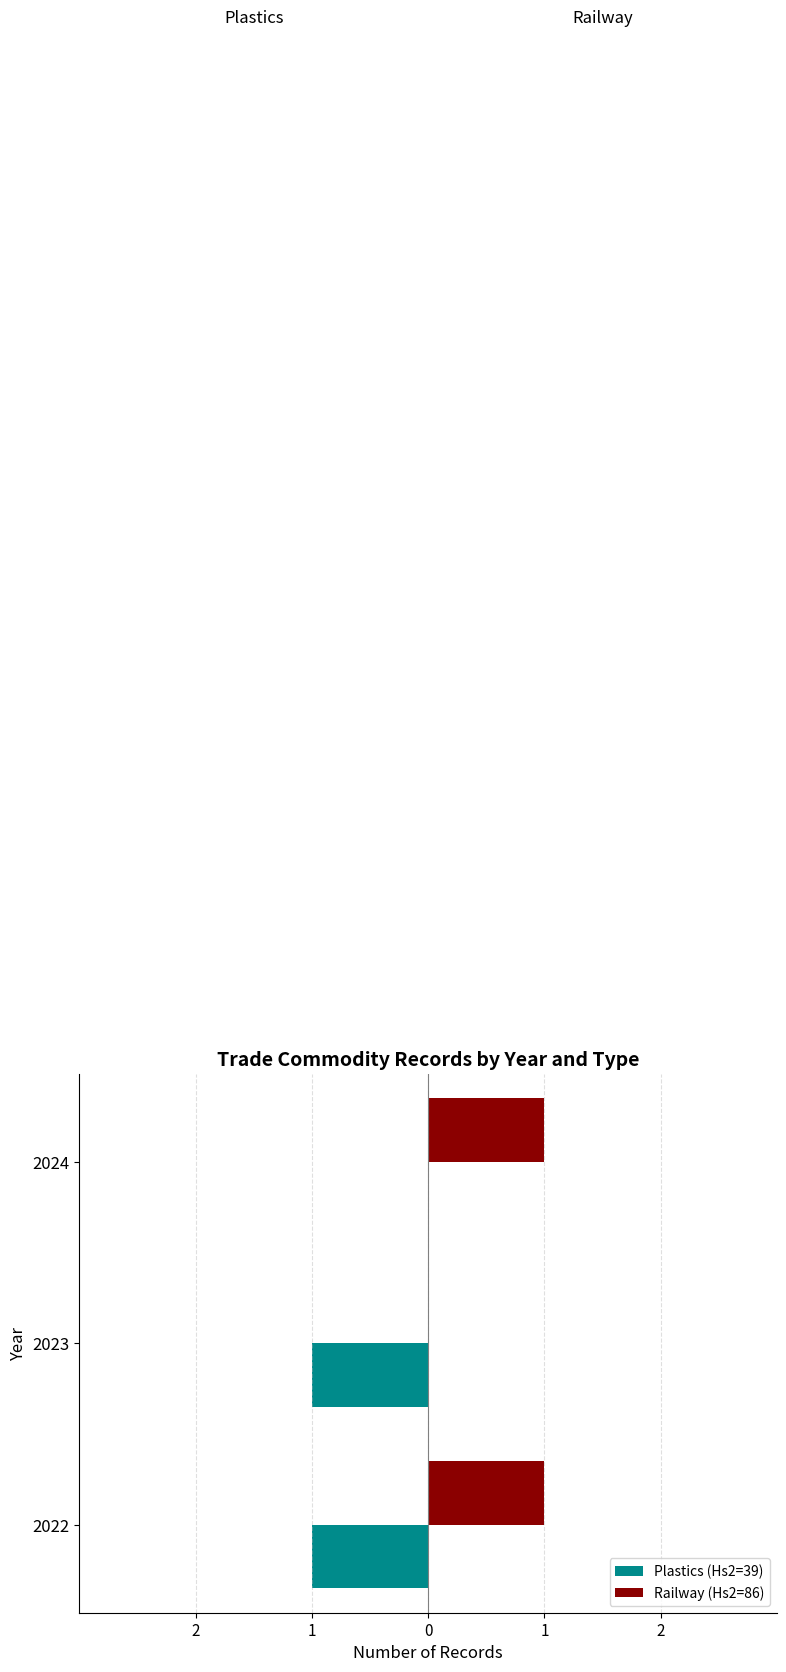

What are all the series names shown in the legend?

Plastics (Hs2=39), Railway (Hs2=86)